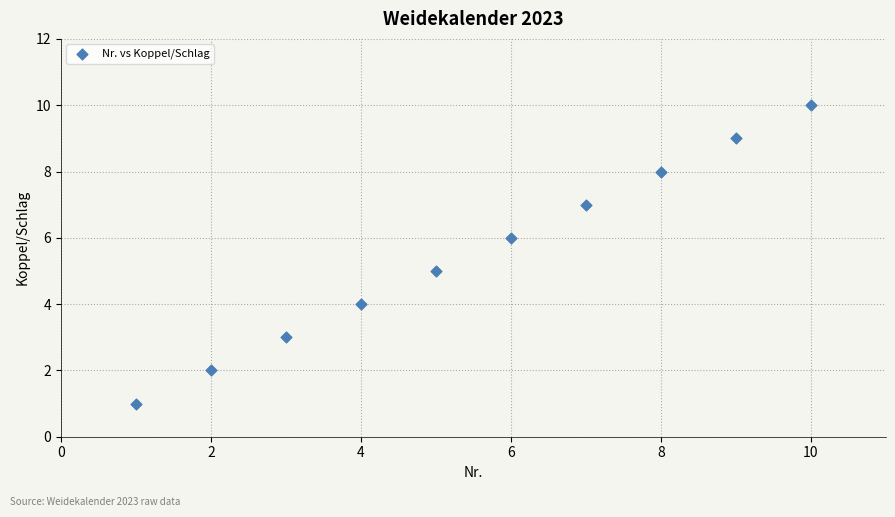

What is the average X value?

6